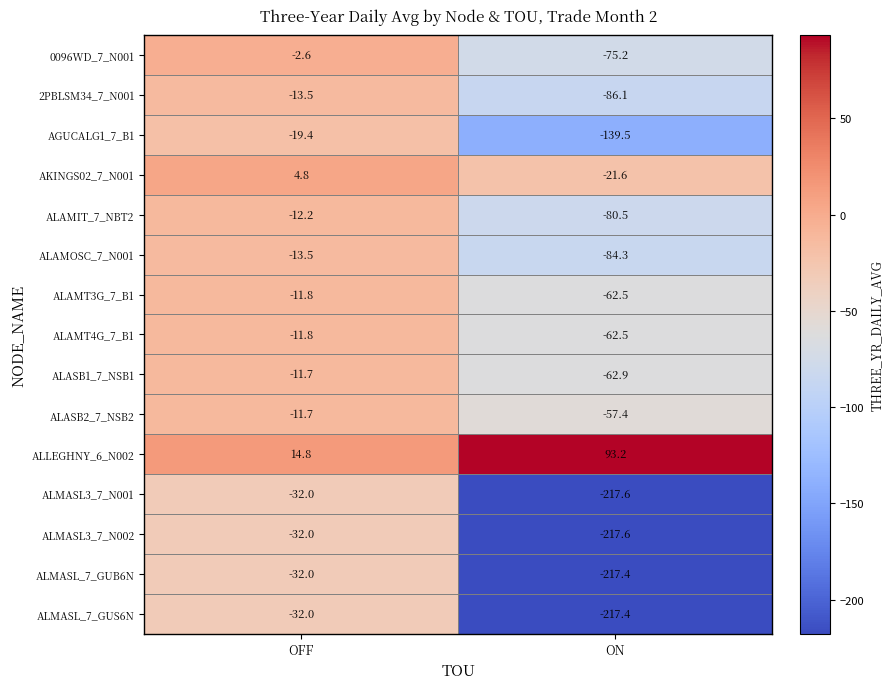

How many data points does each series have?

2